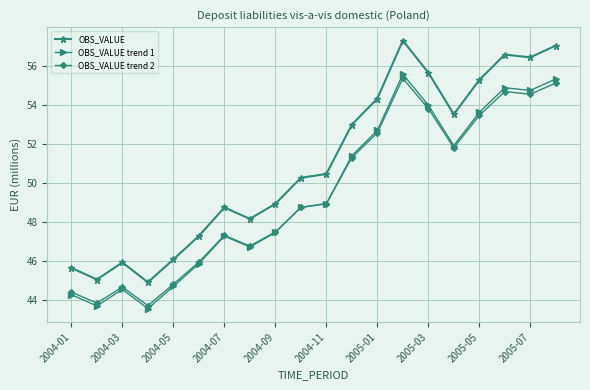

True or false: OBS_VALUE has more than 2 points higher than both neighbors.

True